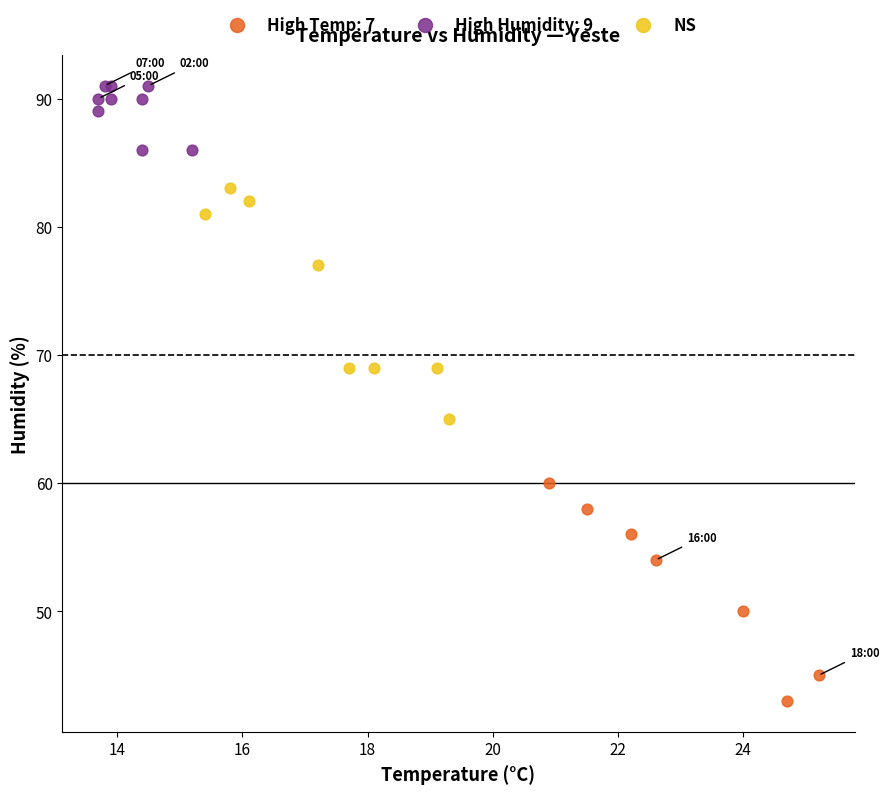

Which series reaches the maximum Y coordinate?

High Humidity: 9